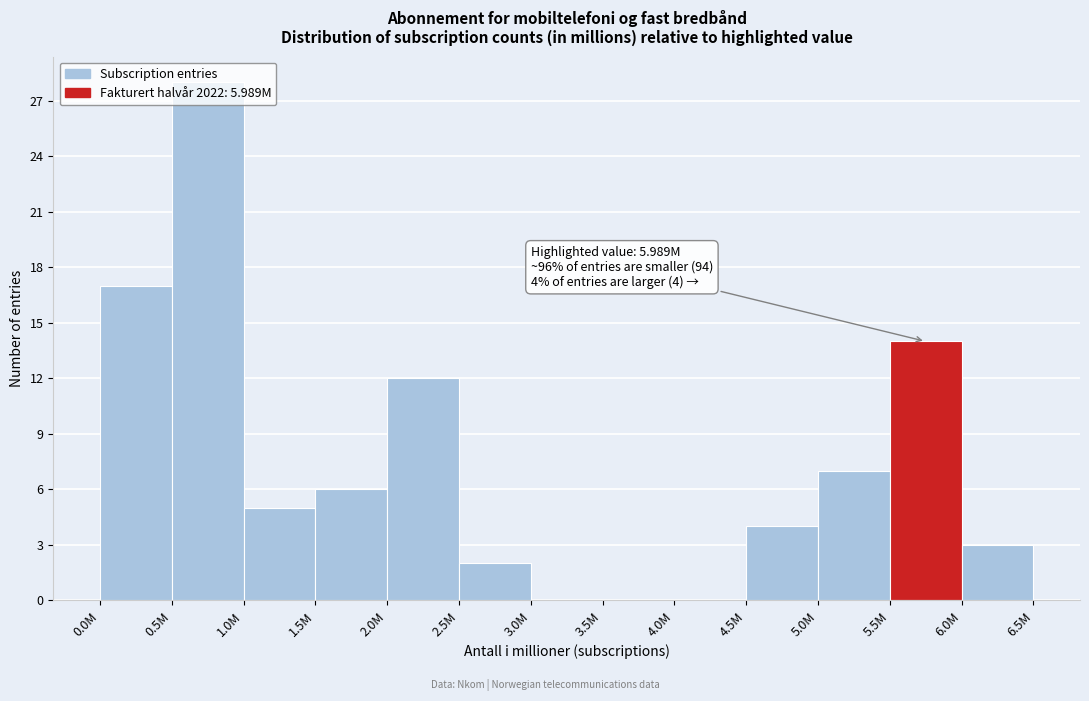

What is the change in value from 0.0M to 6.0M?

-14